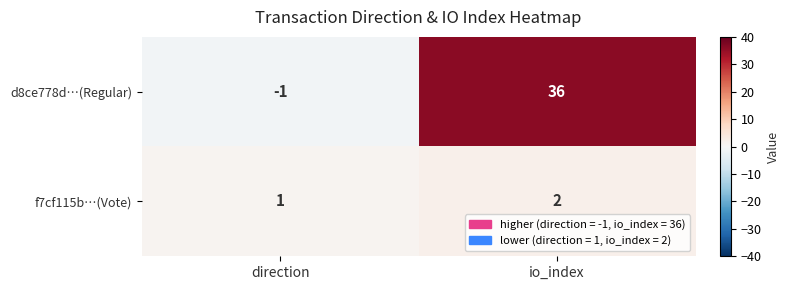

What is the sum of the d8ce778d…(Regular) values at io_index and direction?

35